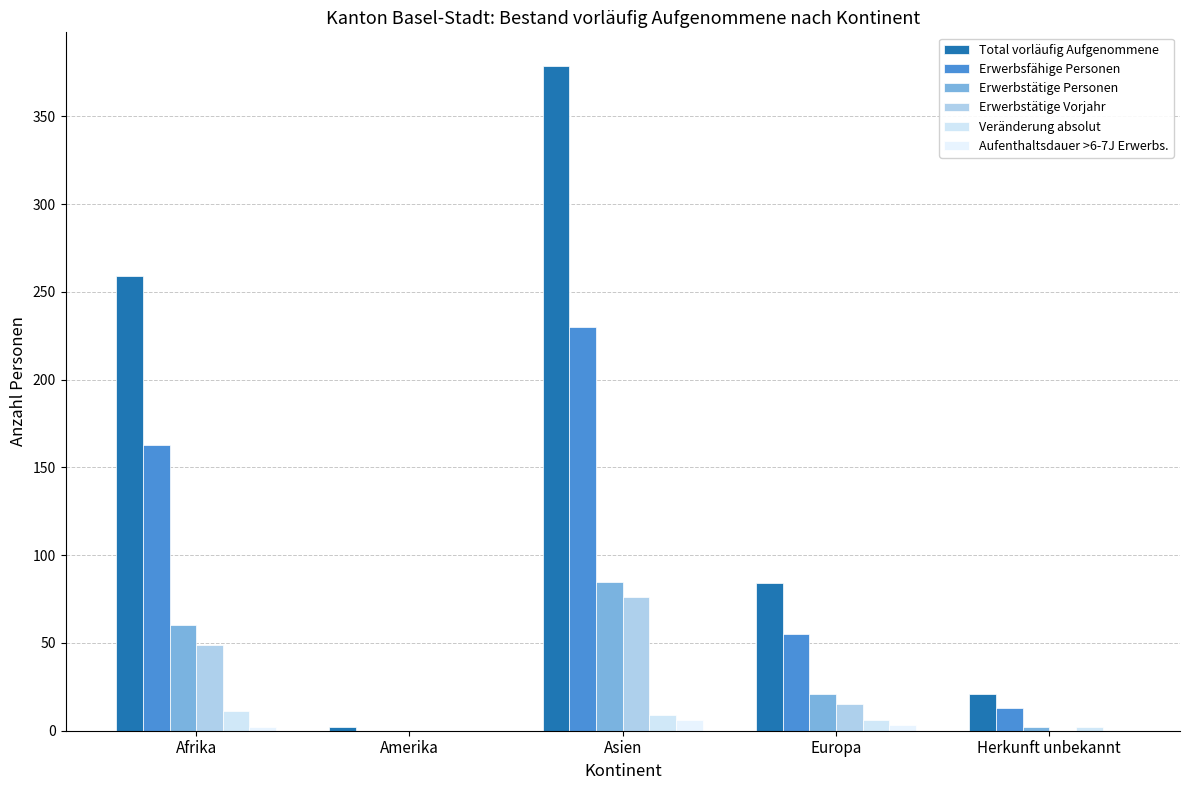

How many groups of bars are there?

5